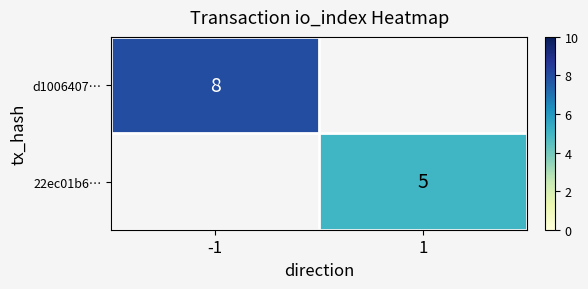

Is the value of d1006407… at -1 greater than the value of 22ec01b6… at 1?

Yes